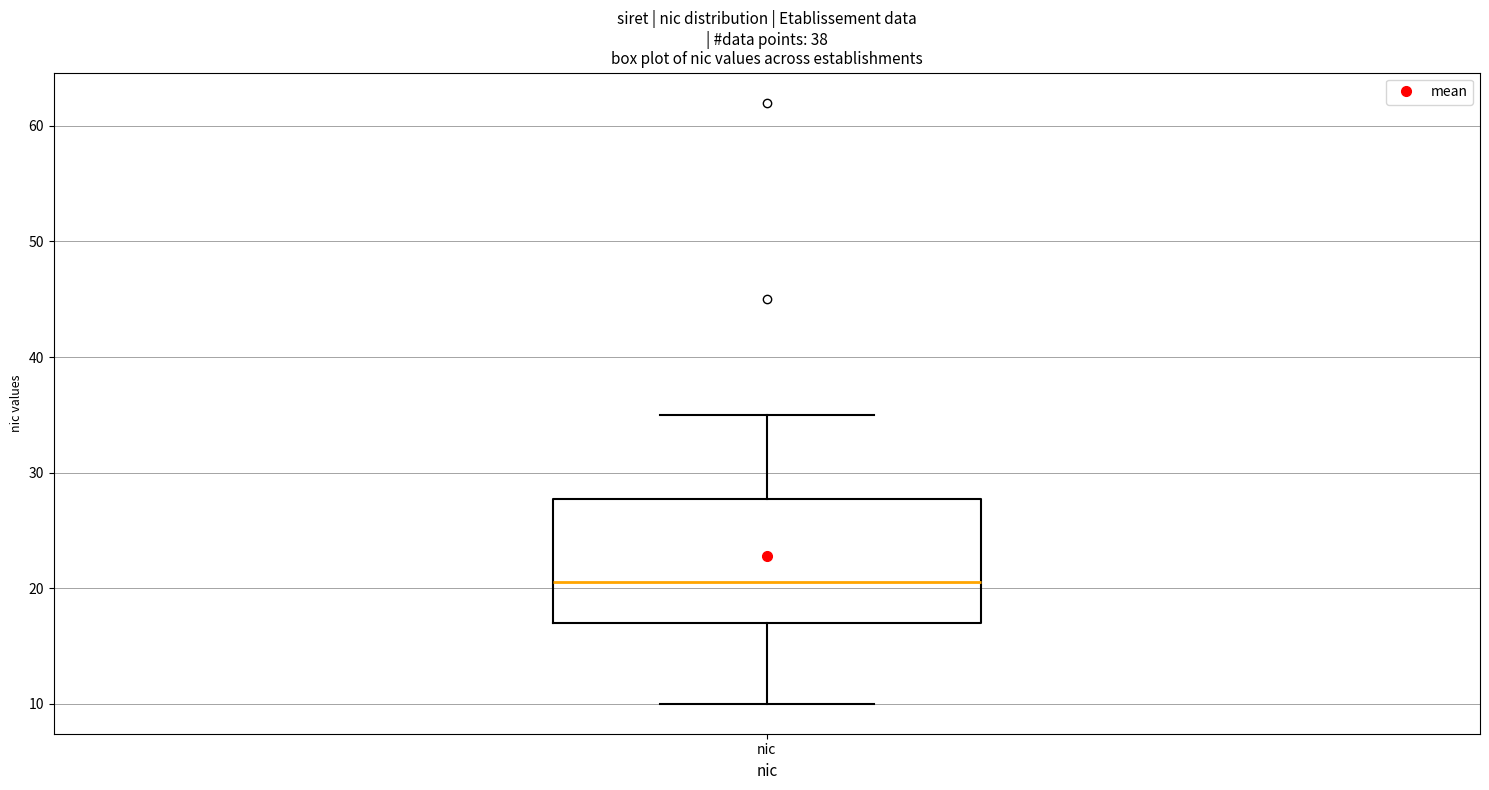

Read this box plot against the y-axis: the position of the median line, the range covered by the box, and the ends of both whiskers. The values are not printed on the chart, so give them approximately, as read against the axis.

median 21, box 17 to 28, whiskers 10 to 35